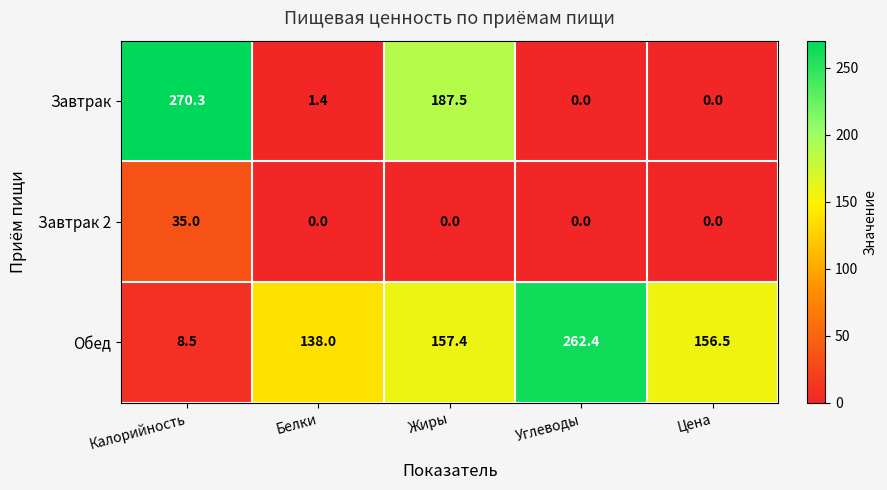

What is the difference between the highest and lowest values at Жиры?

187.5